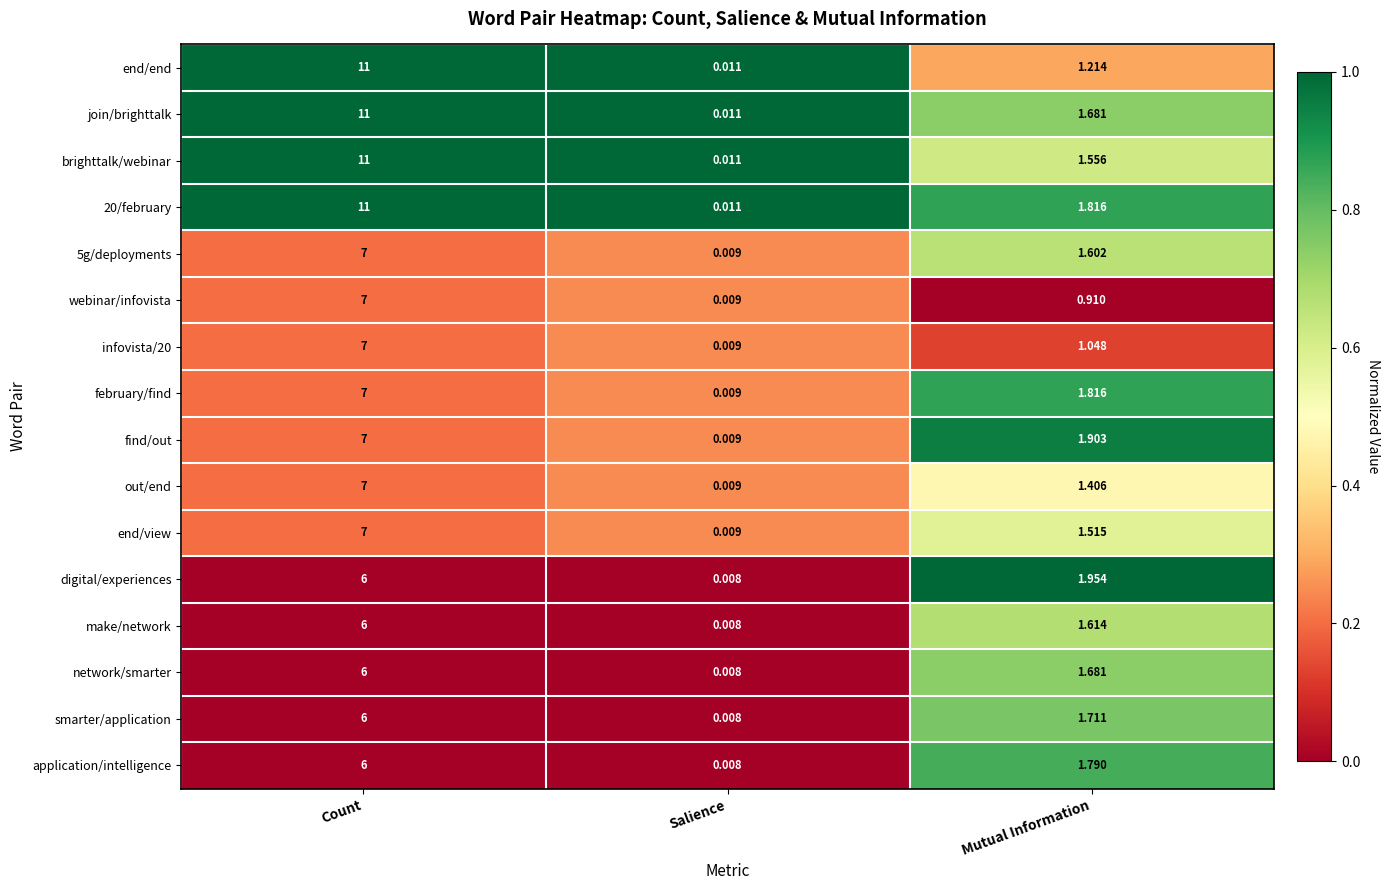

At which label does 20/february first exceed 1?

Count